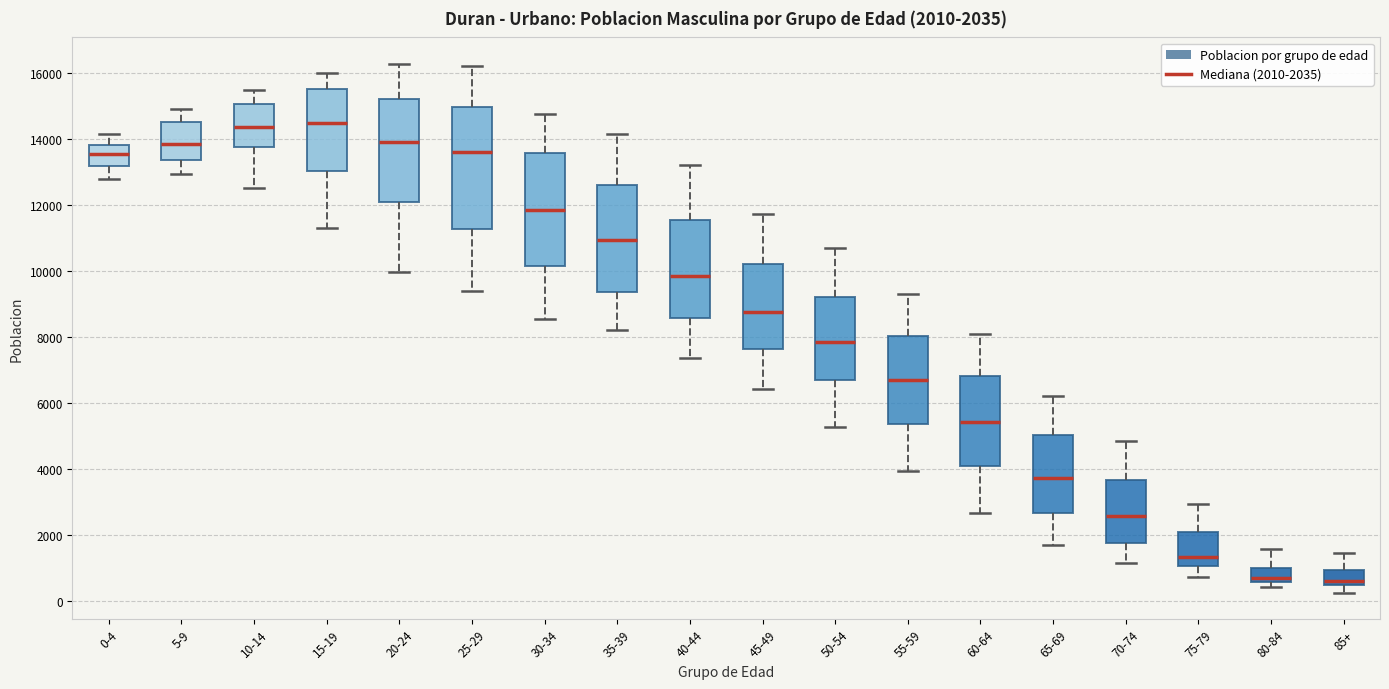

Comparing the boxes themselves (not the whiskers), which one is the tallest?

25-29